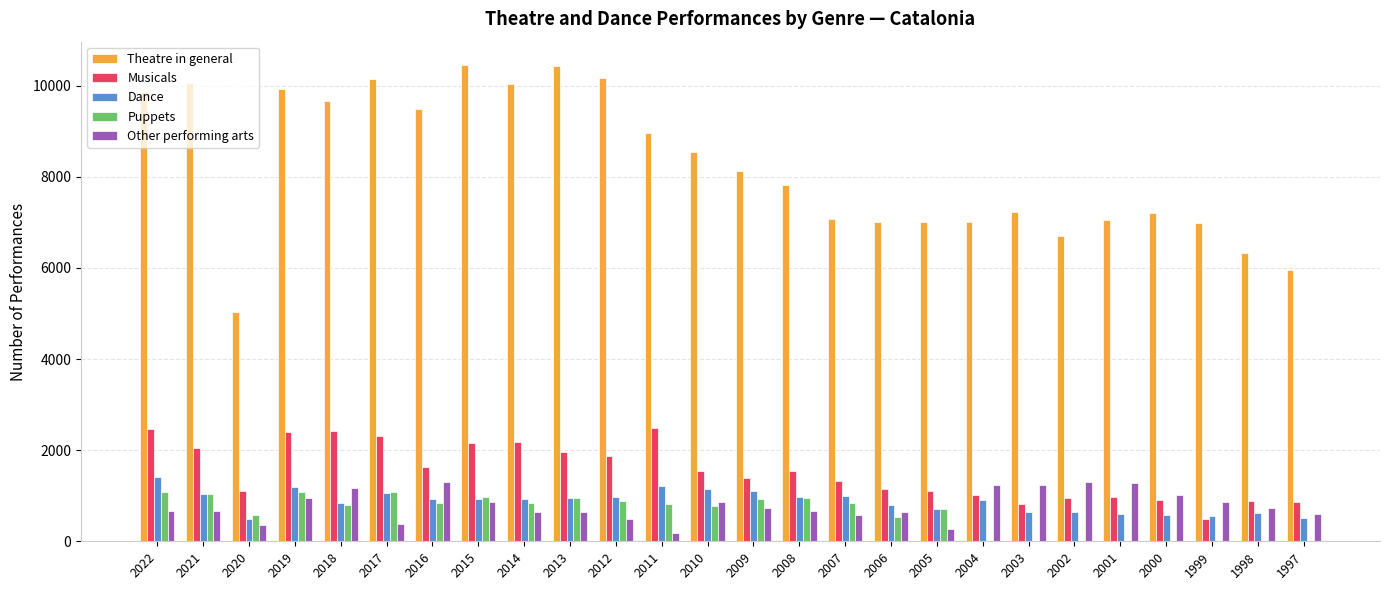

What is the total value across all series at 2007?

10801